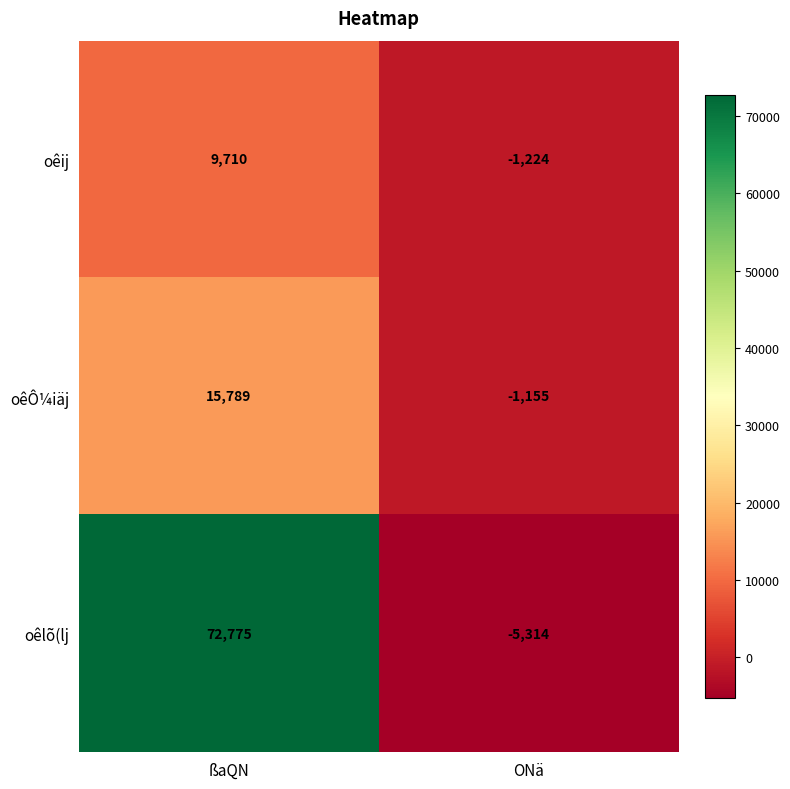

Is it true that oêÔ¼iäj equals 7648 at ßaQN?

False